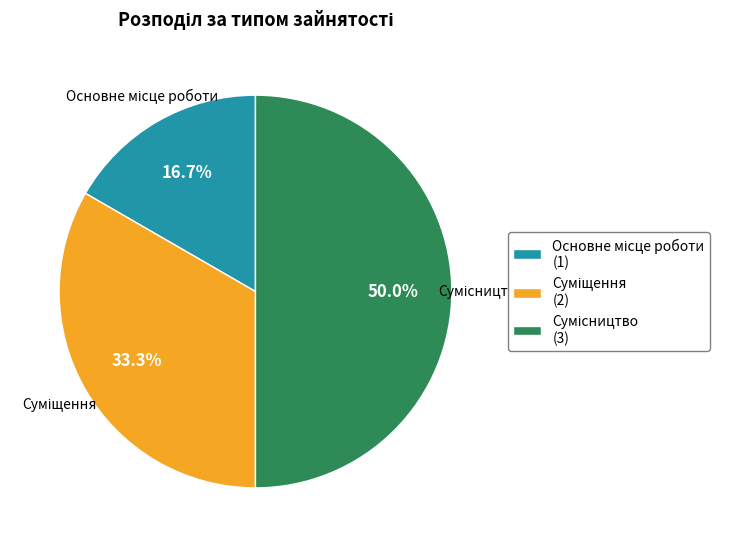

How many segments does this pie chart have?

3